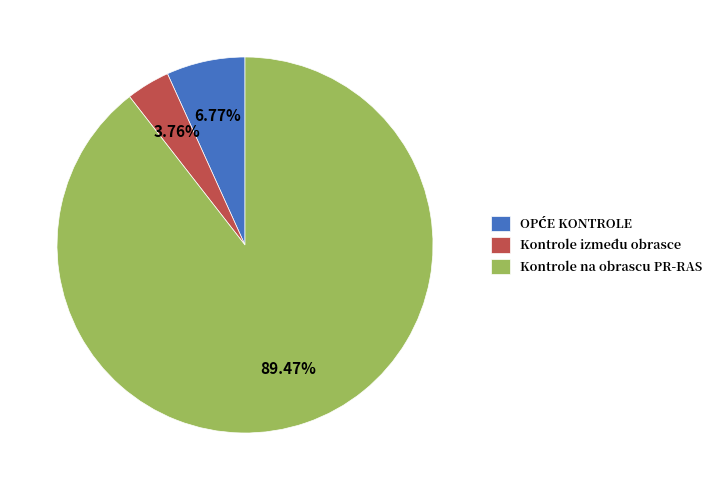

Between Kontrole na obrascu PR-RAS and Kontrole između obrasce, which is larger?

Kontrole na obrascu PR-RAS